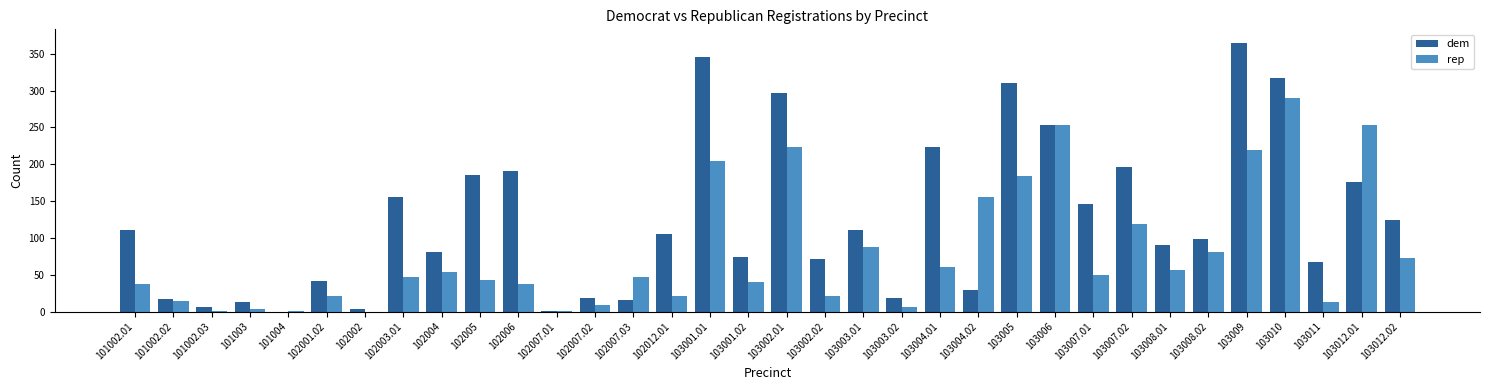

Between 102004 and 103005, which series saw the biggest shift?

dem